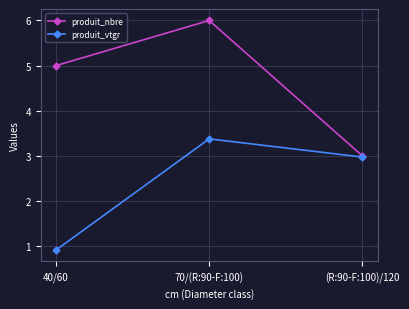

At which label is produit_vtgr closest to 2?

(R:90-F:100)/120